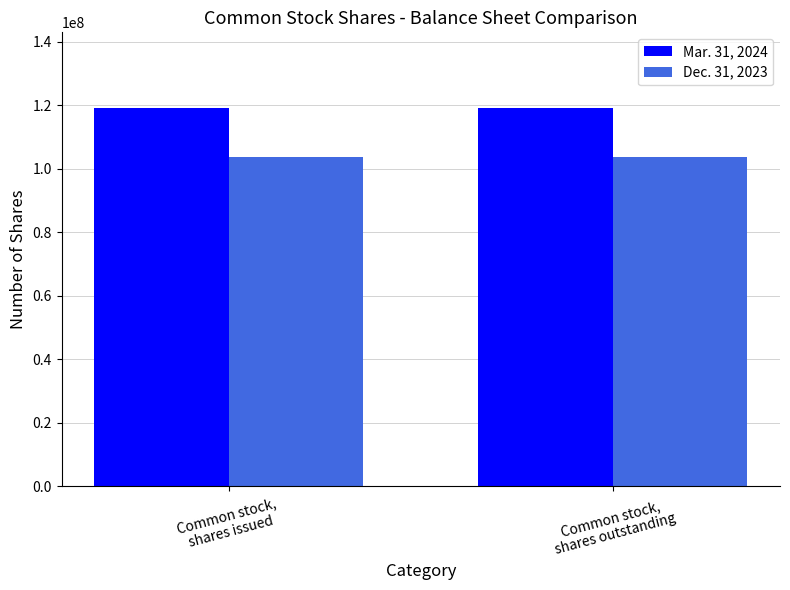

Reading left to right, what are all the values shown in this chart?

Mar. 31, 2024: Common stock,
shares issued=119084353	Common stock,
shares outstanding=119084353
Dec. 31, 2023: Common stock,
shares issued=103673728	Common stock,
shares outstanding=103673728